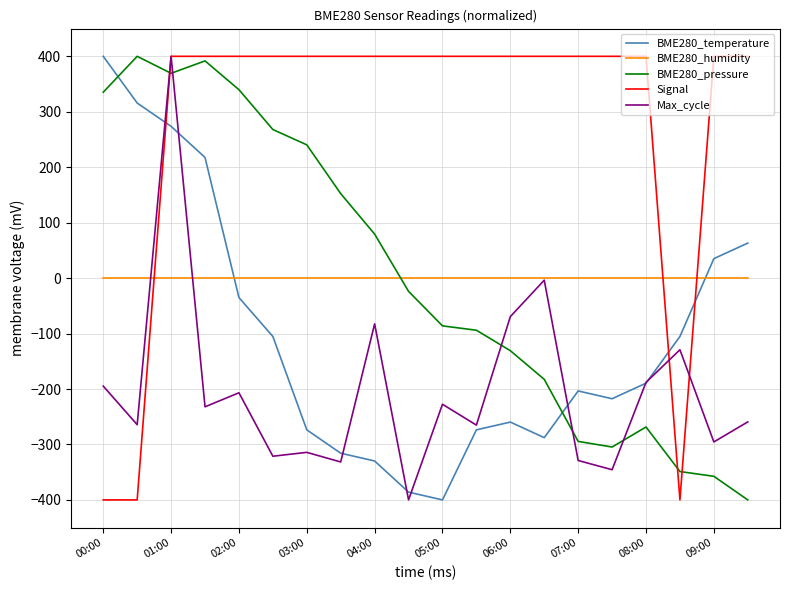

Which series has the largest total across all categories?

Signal